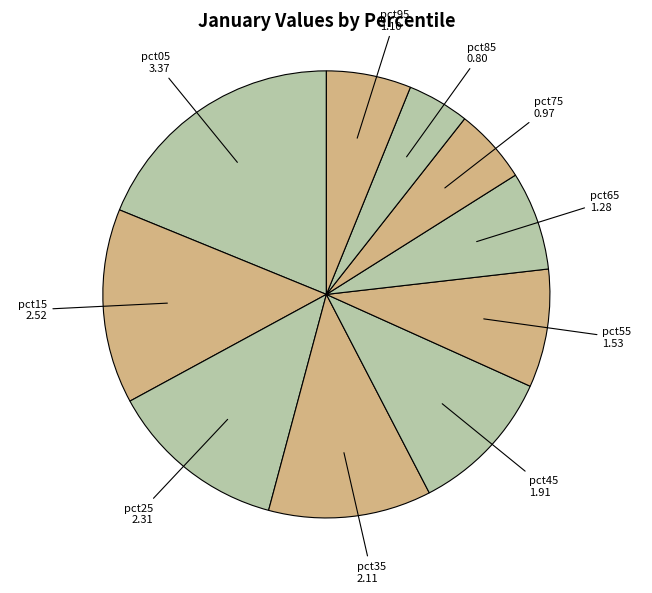

Rank the categories by value from highest to lowest.

pct05, pct15, pct25, pct35, pct45, pct55, pct65, pct95, pct75, pct85